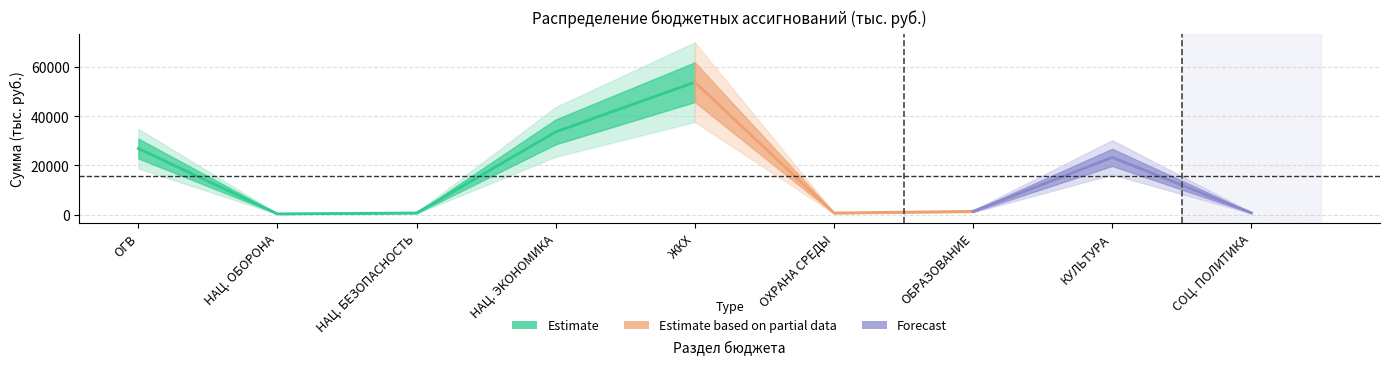

What is the sum of the values at СОЦИАЛЬНАЯ ПОЛИТИКА and НАЦИОНАЛЬНАЯ БЕЗОПАСНОСТЬ И ПРАВООХРАНИТЕЛЬНАЯ ДЕЯТЕЛЬНОСТЬ?

1459.5